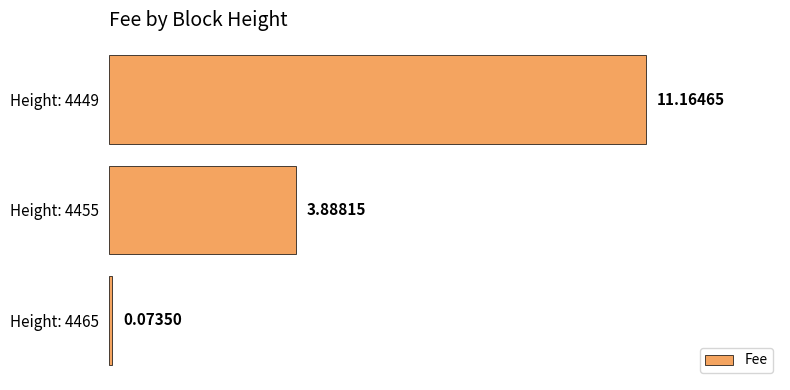

List the labels in order of value, largest first.

Height: 4449, Height: 4455, Height: 4465